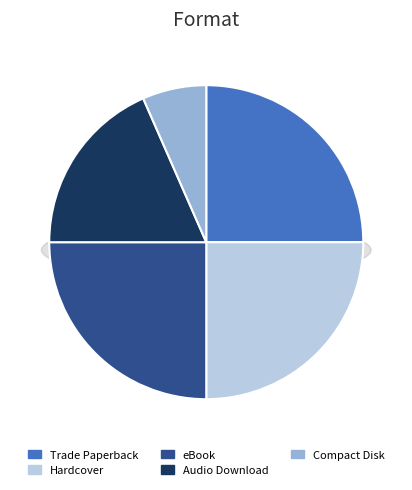

Is it true that Hardcover is 25% of the pie?

True